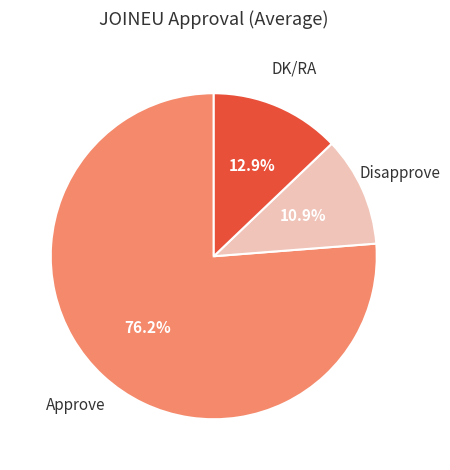

Is there any slice that represents more than half of the pie?

Yes